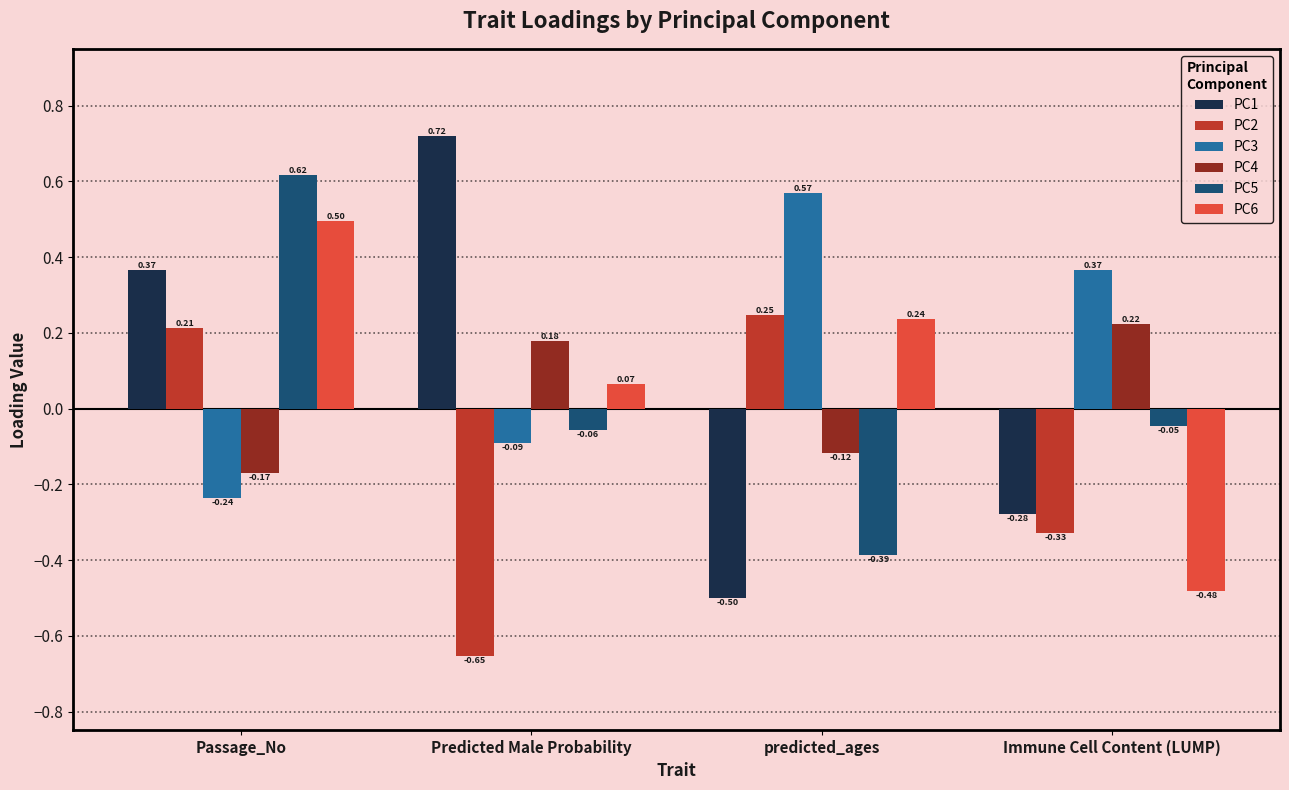

What is the sum of all PC1 values?

0.3